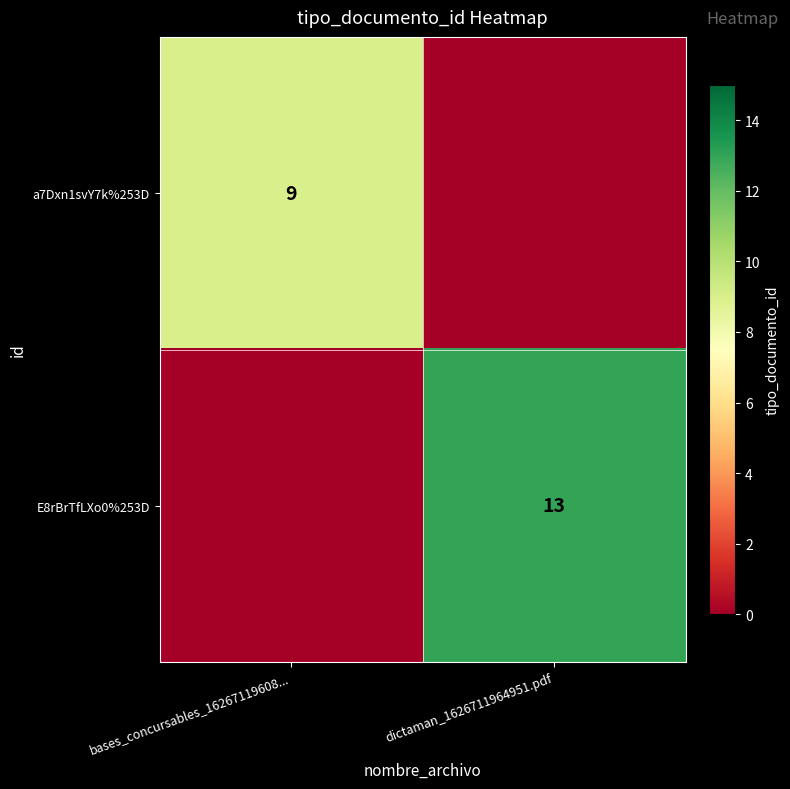

Is it true that E8rBrTfLXo0%253D equals 13 at dictaman_1626711964951.pdf?

True